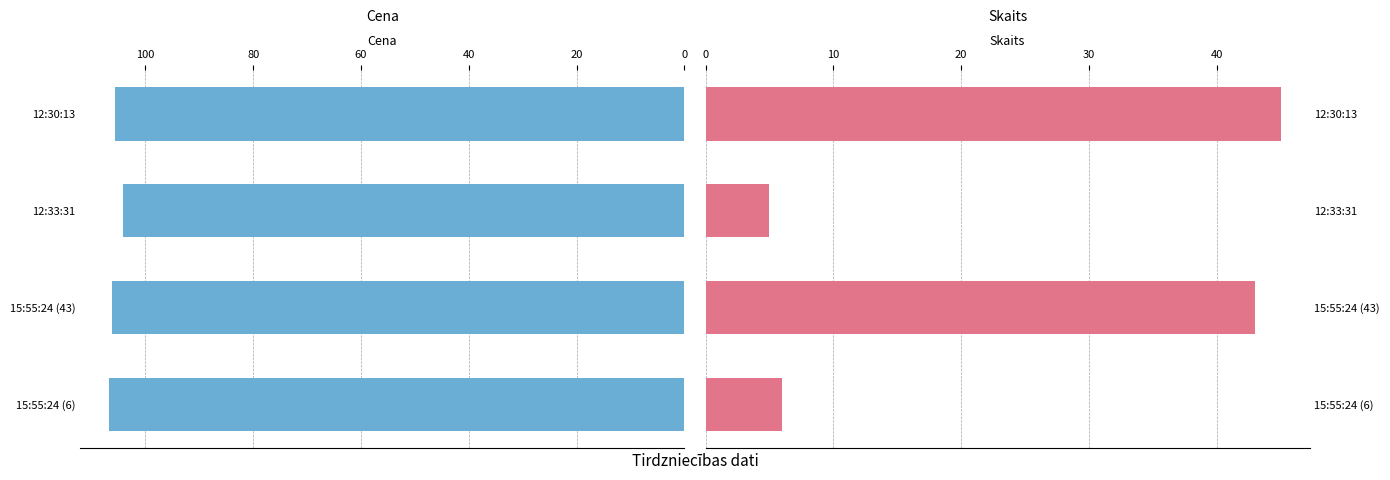

List the series in order of their overall mean, highest first.

Cena, Skaits